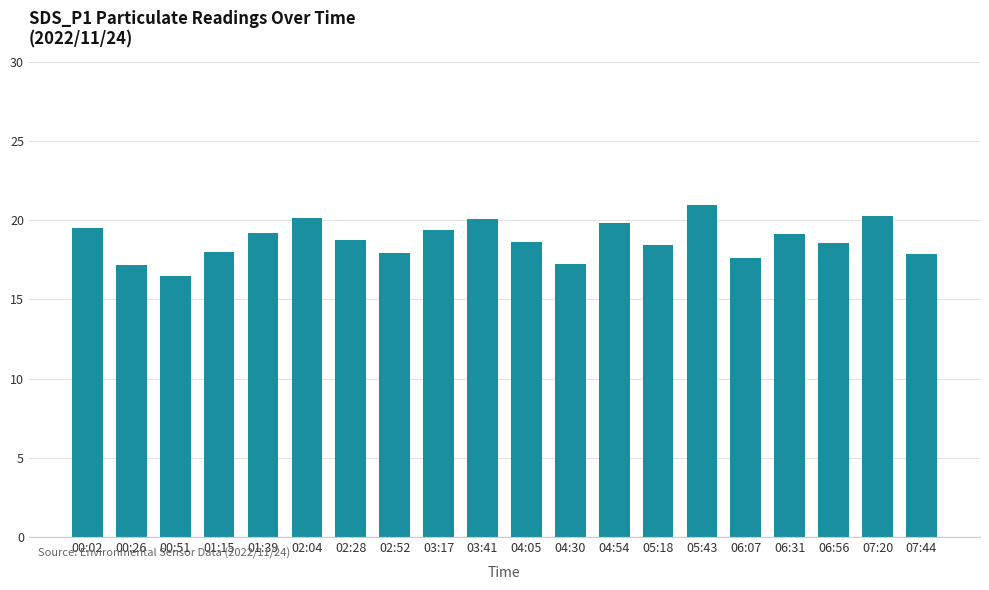

How many series are shown in this chart?

1